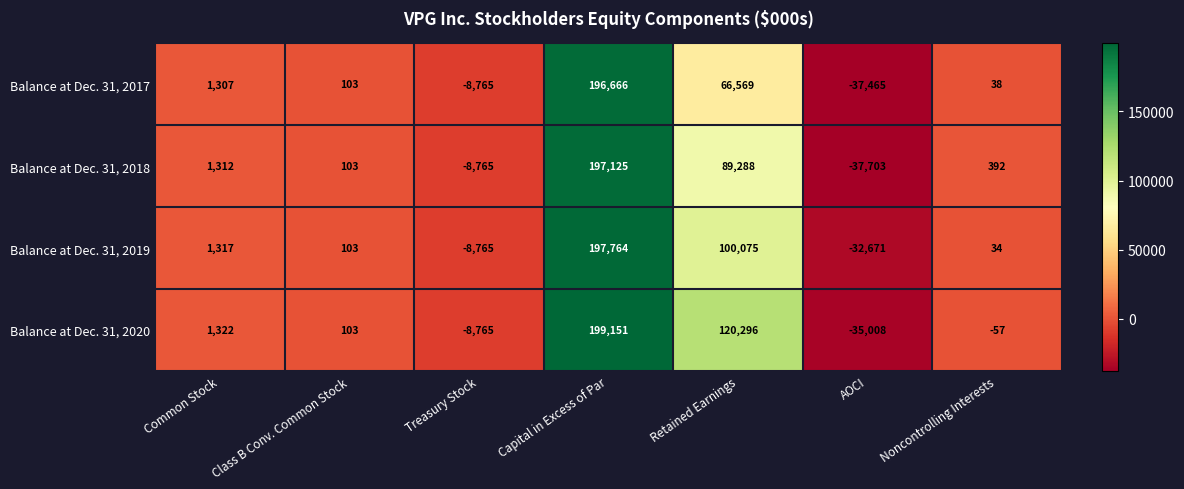

Which series has the largest total across all categories?

Balance at Dec. 31, 2020